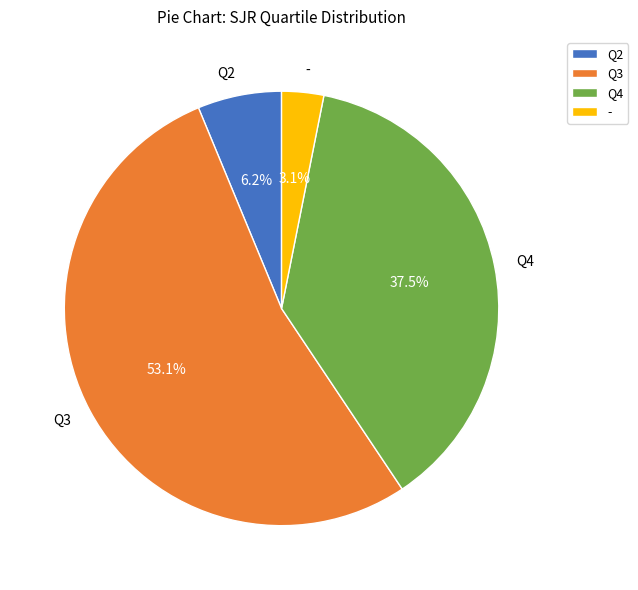

Do Q4 and Q3 together represent more than half of the pie?

Yes